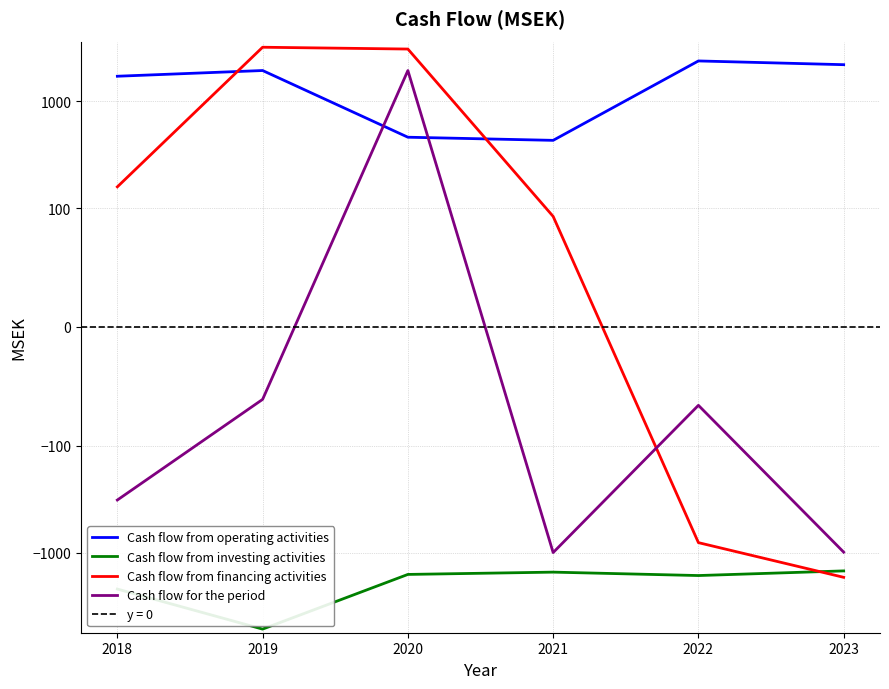

Which category has the highest value across all series?

2019